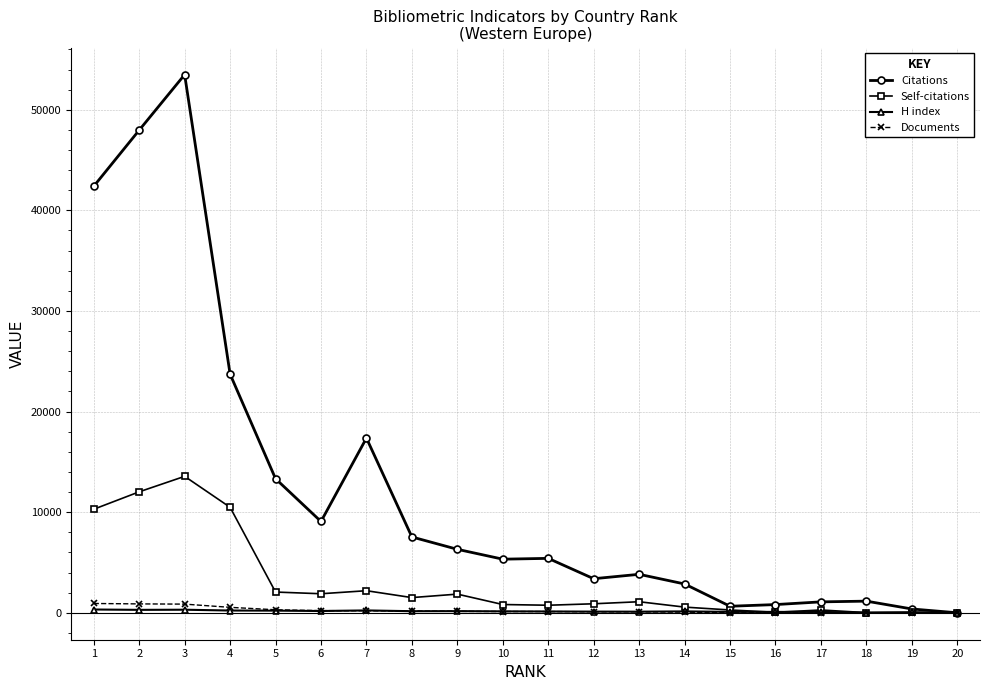

Which series has the widest spread of values?

Citations